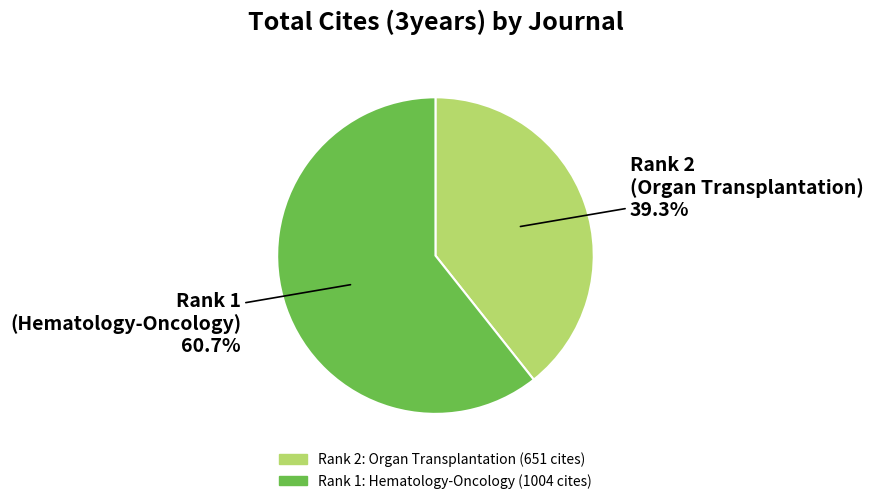

Does any single category account for the majority?

Yes